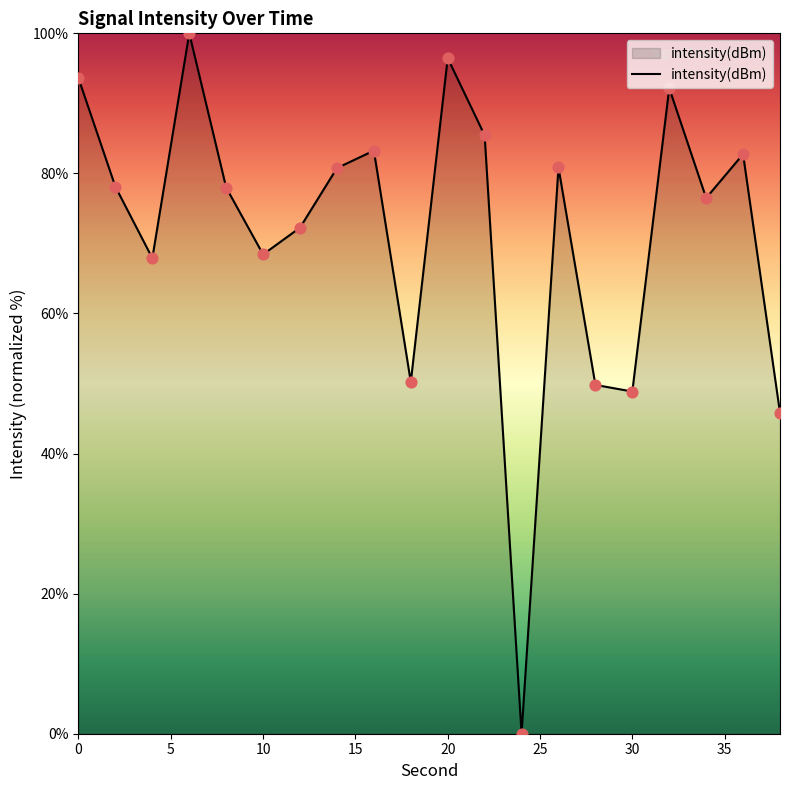

What is the greatest value displayed?

100.0